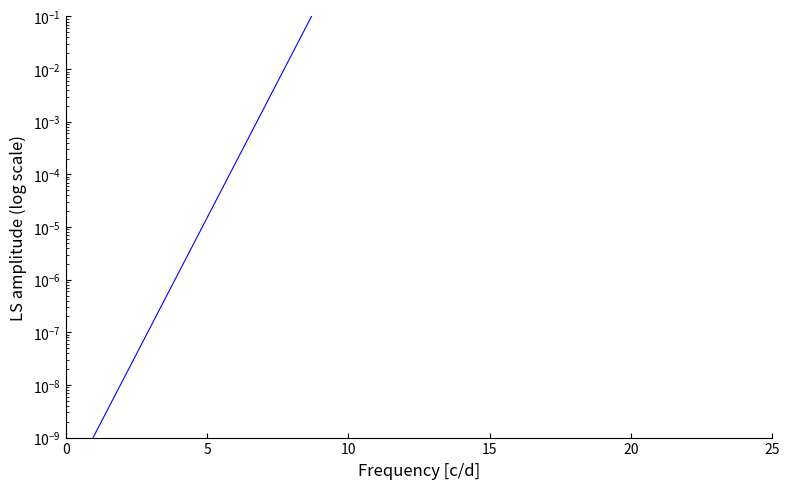

What is the difference between the maximum and minimum values?

1.4